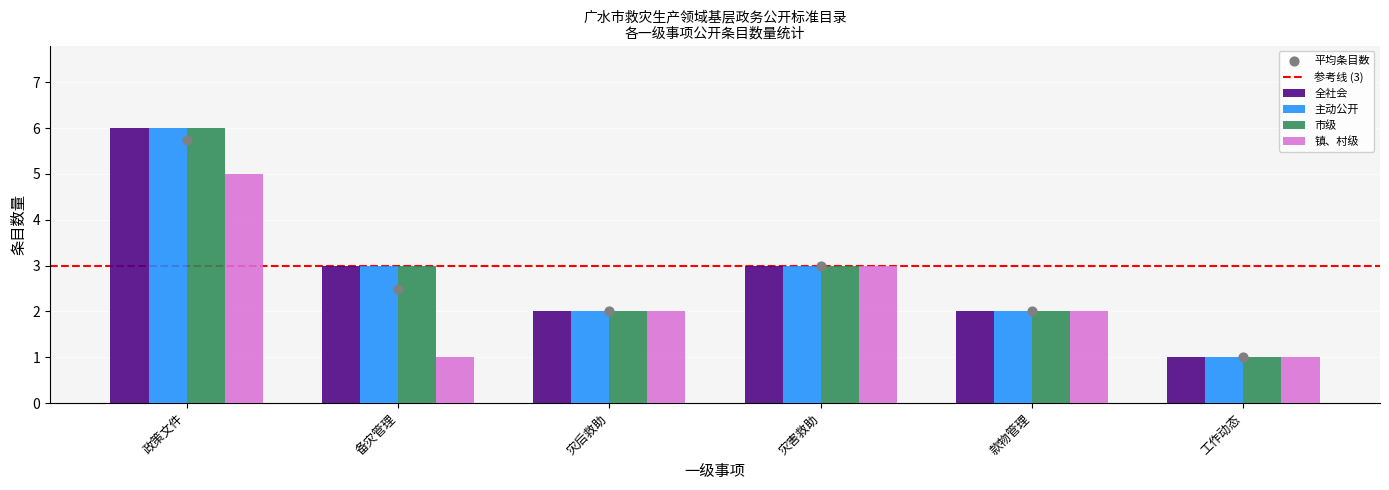

Which series reaches the maximum Y coordinate?

全社会